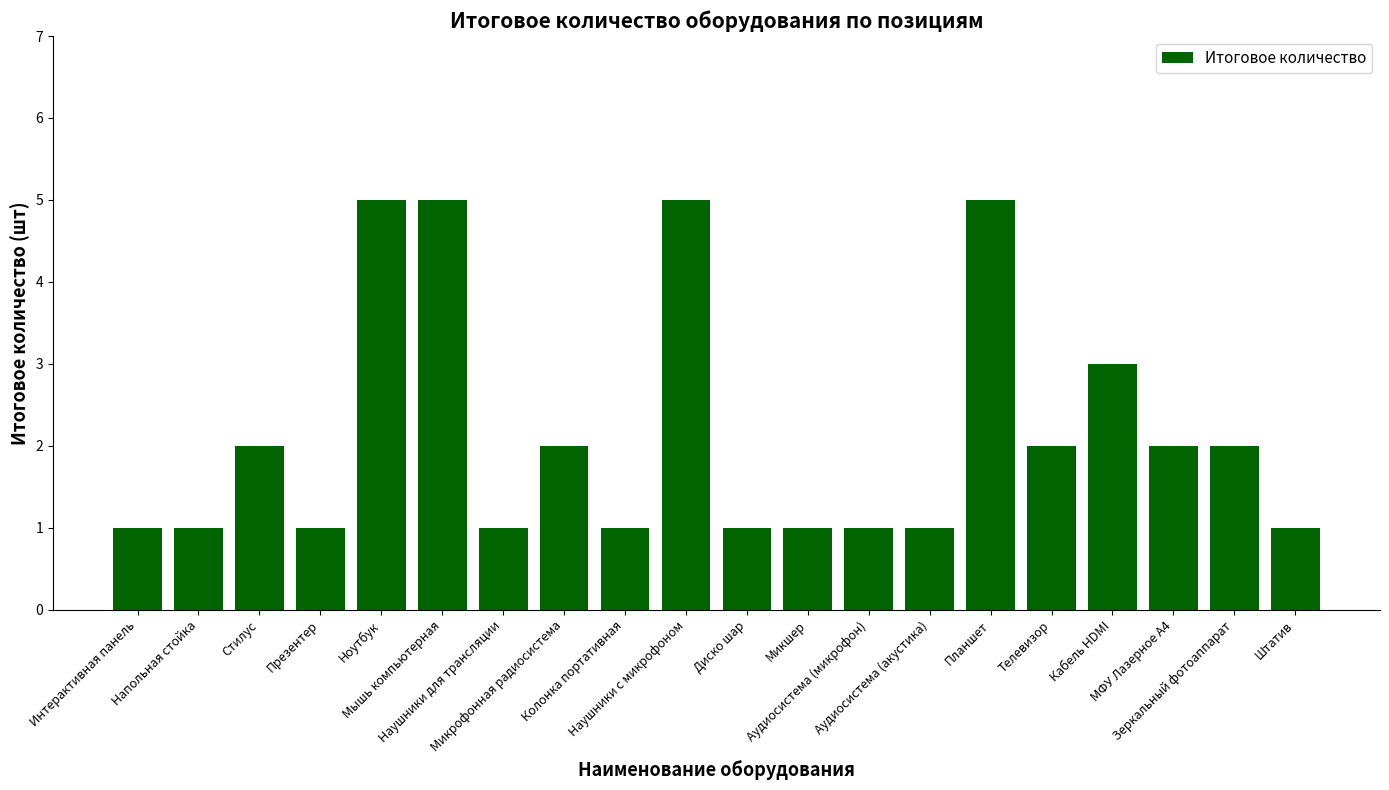

What is the difference between the maximum and minimum values?

4